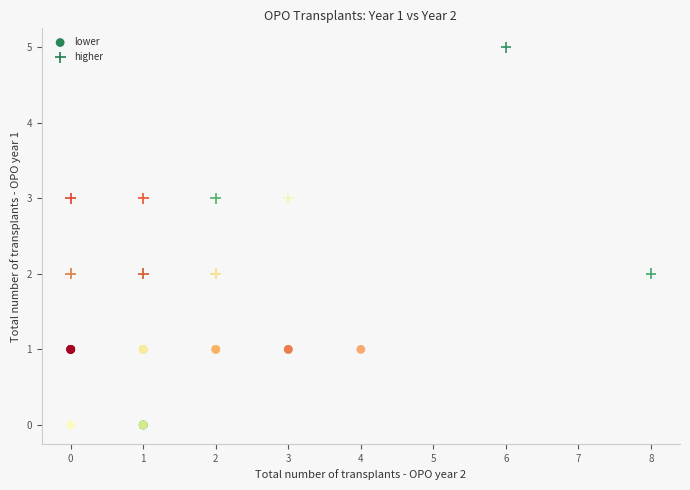

Which series has the widest spread of Y values?

higher